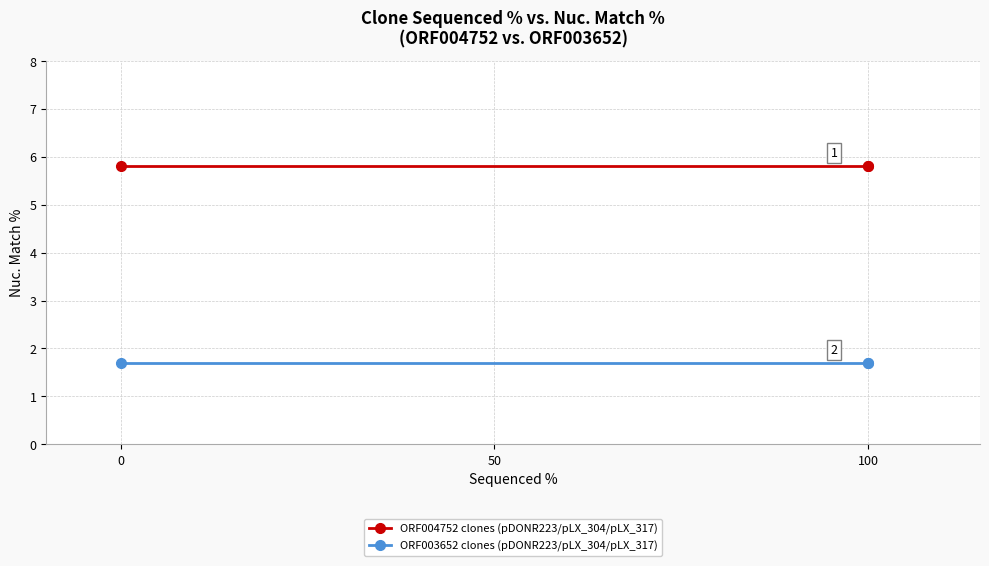

Which series has the largest total across all categories?

ORF004752 clones (pDONR223/pLX_304/pLX_317)